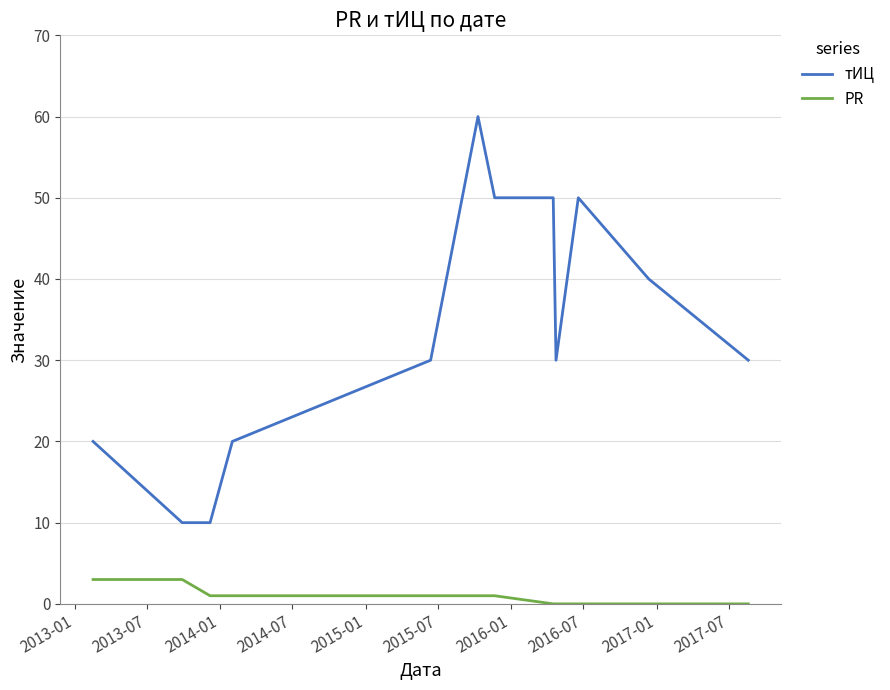

True or false: PR and тИЦ intersect in this chart.

False